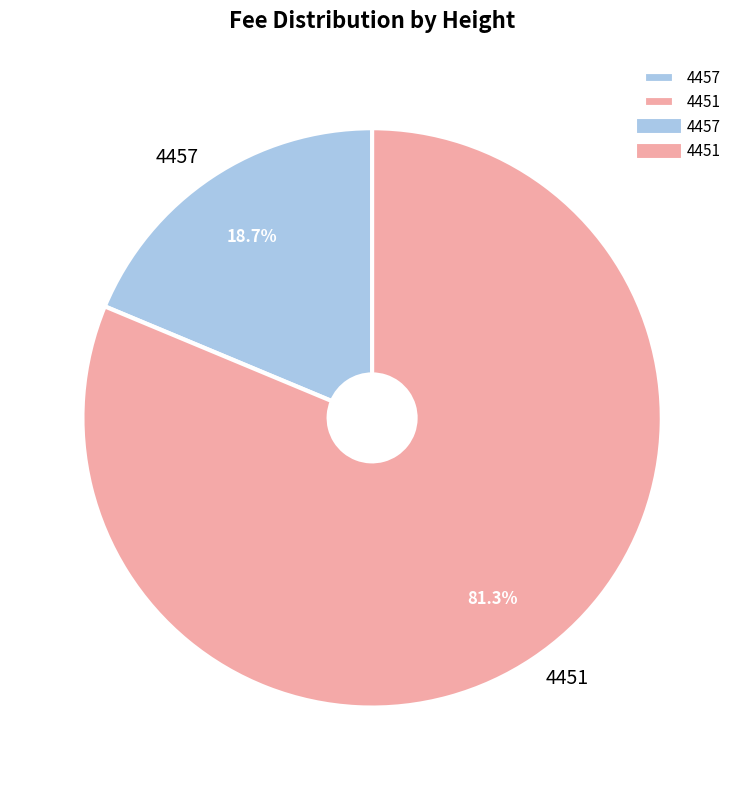

What is the majority slice?

4451